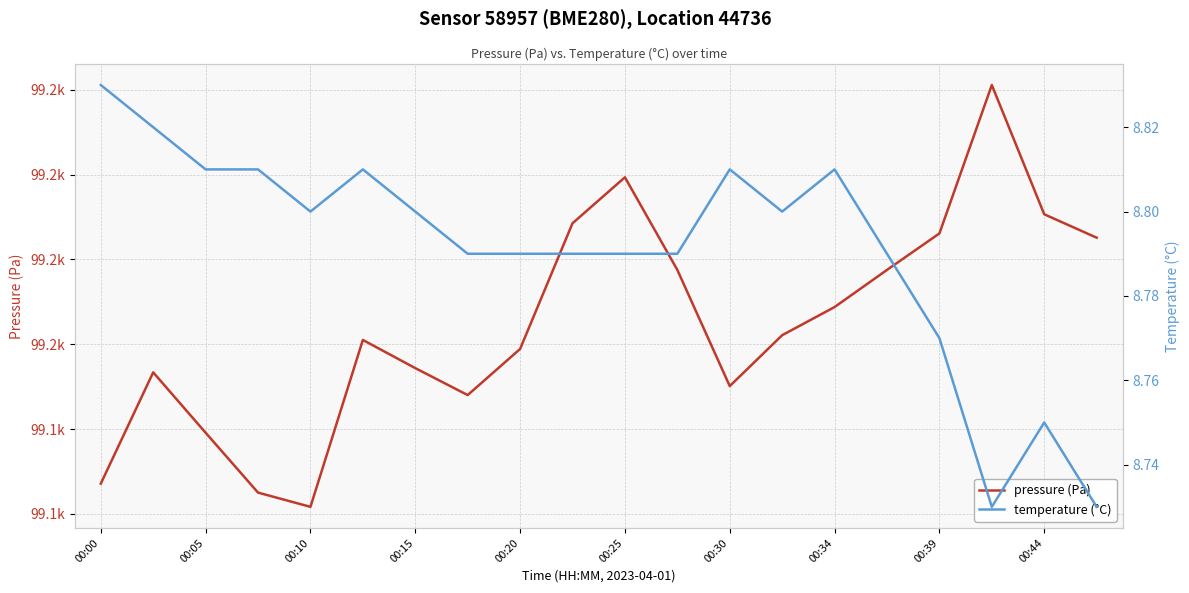

At which label is pressure (Pa) closest to 99152?

00:34